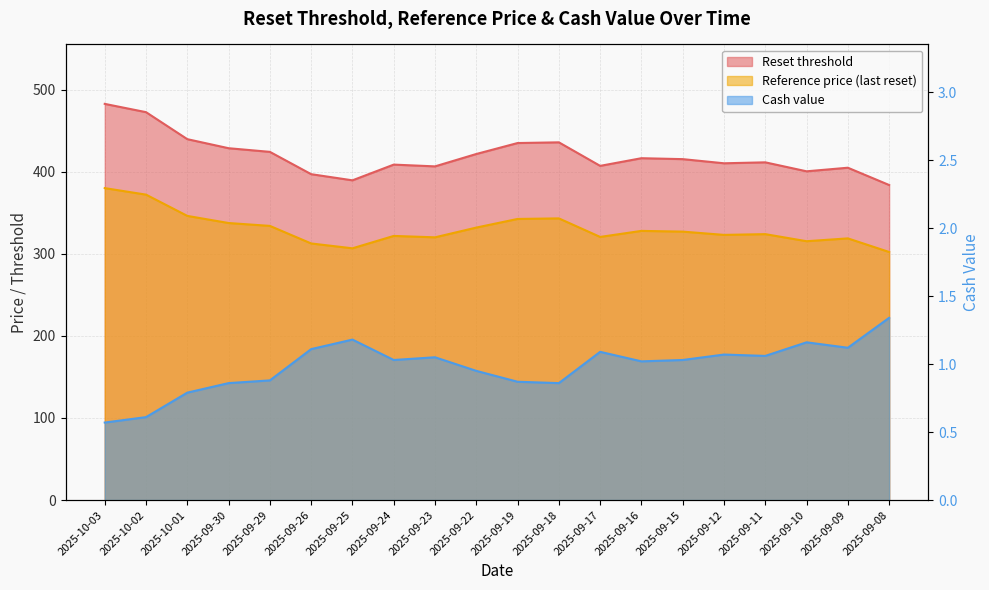

How many data points does each series have?

20